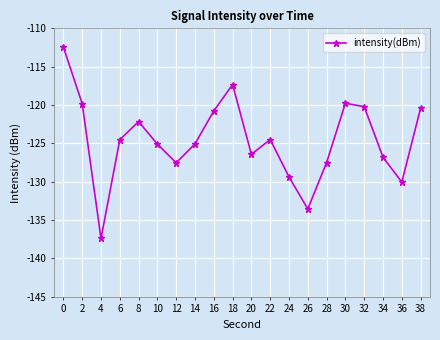

Is it true that the value at 20 is -126.4?

True